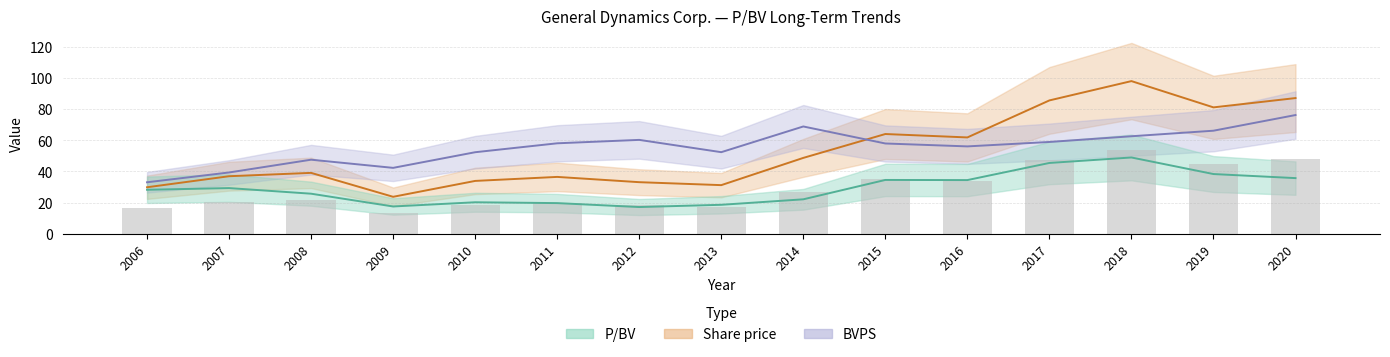

What is the approximate value of P/BV at 2009?

17.6